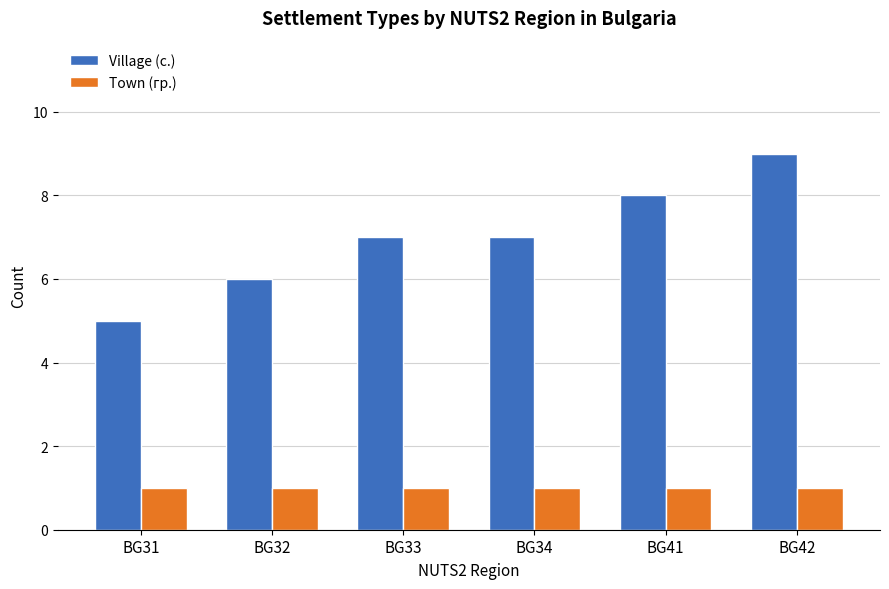

True or false: Town (гр.) has a value of 0 at BG33.

False